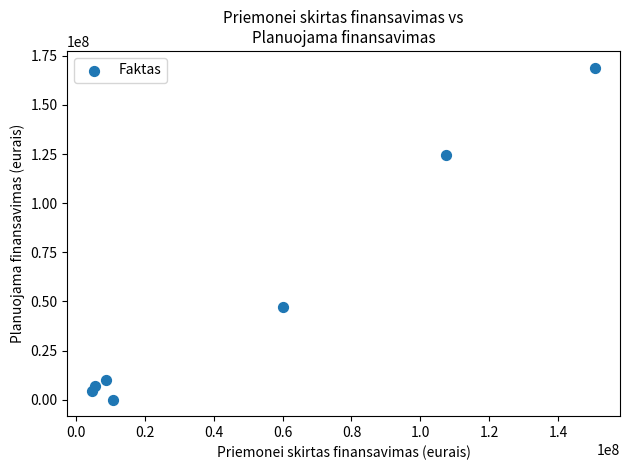

What Y value in the scatter plot is closest to 84557537?

46970066.4